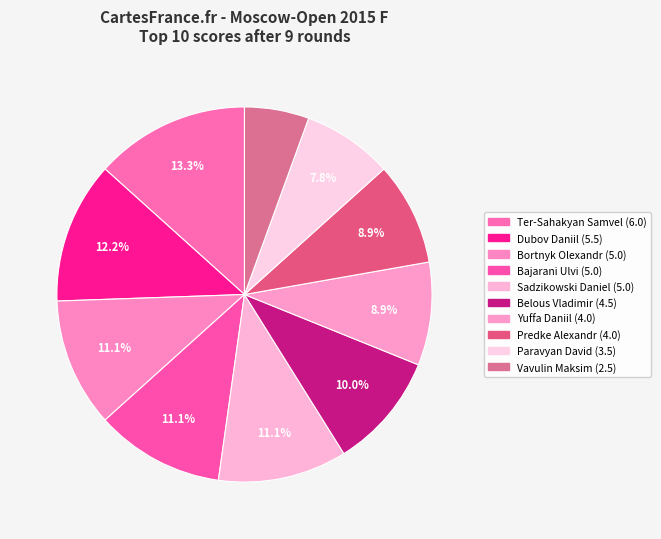

How many segments does this pie chart have?

10